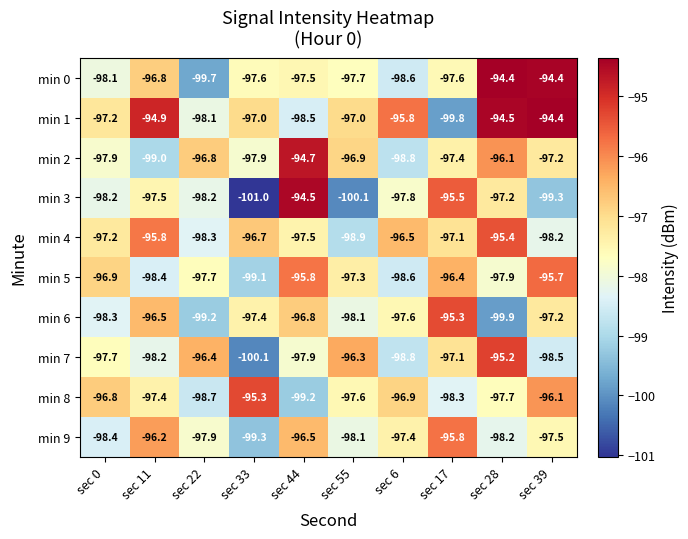

At sec 22, list the series in order from largest to smallest.

min 7, min 2, min 5, min 9, min 1, min 3, min 4, min 8, min 6, min 0